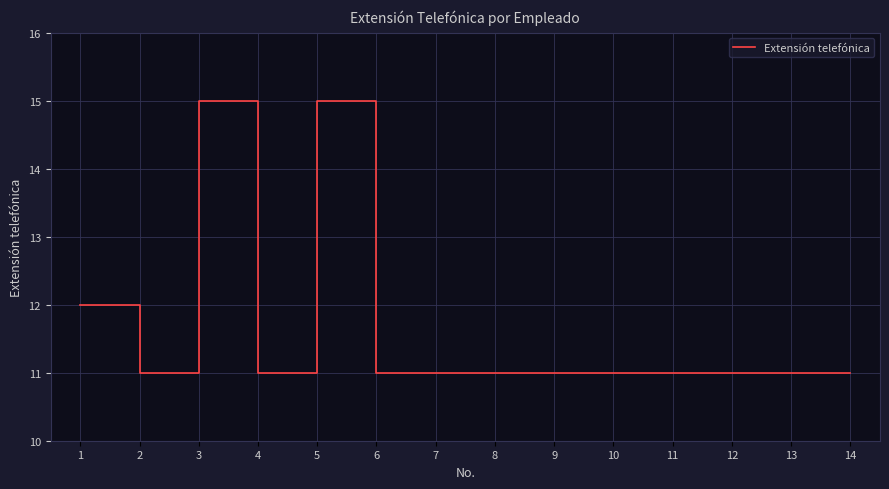

Is this an area chart (filled region under the line)?

No